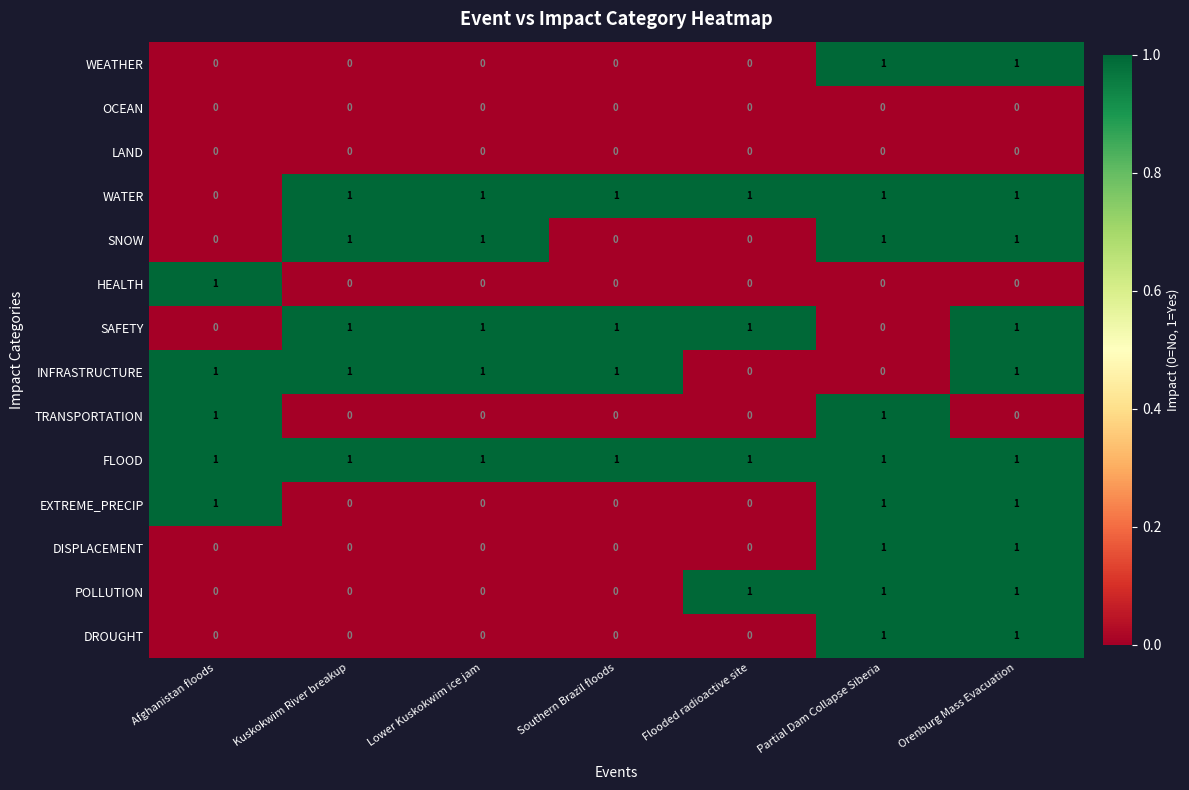

Count the WATER values in the range 1 to 2.

6